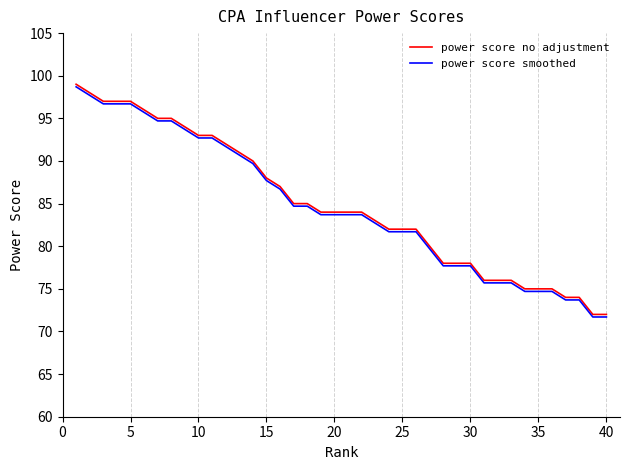

What is the sum of all power score smoothed values?

3384.0